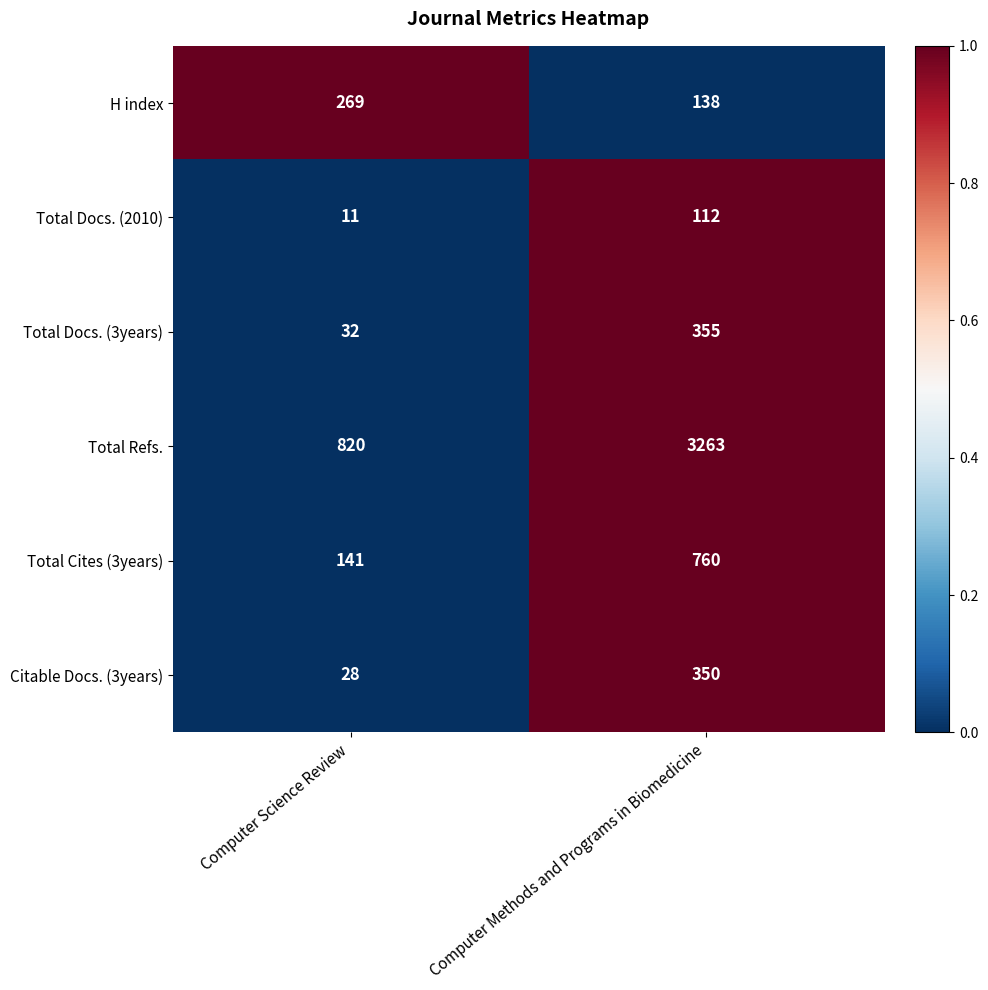

Reading left to right, transcribe all the data shown in this chart.

H index: 269	138
Total Docs. (2010): 11	112
Total Docs. (3years): 32	355
Total Refs.: 820	3263
Total Cites (3years): 141	760
Citable Docs. (3years): 28	350